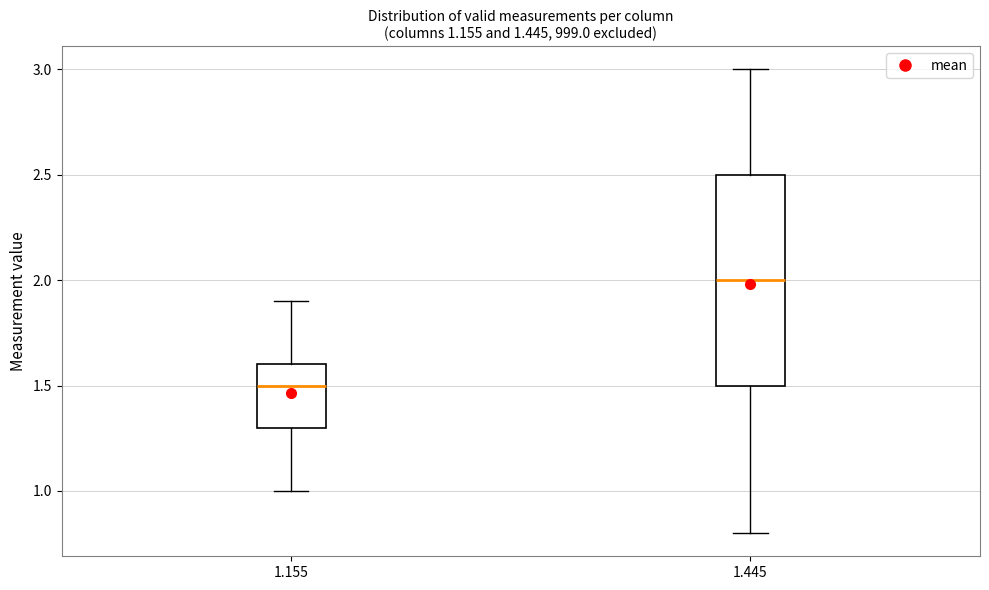

Comparing the boxes themselves (not the whiskers), which one is the tallest?

1.445